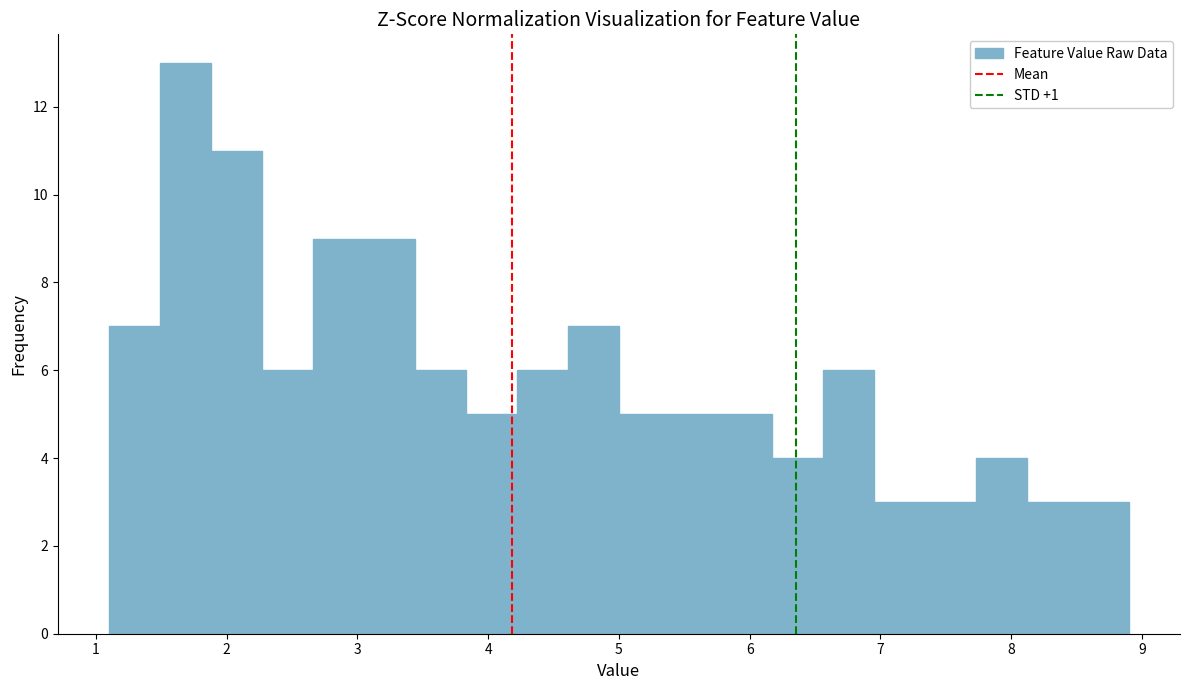

Around what value on the x-axis is the tallest bar? Give the approximate position of its centre, as read against the axis.

1.7